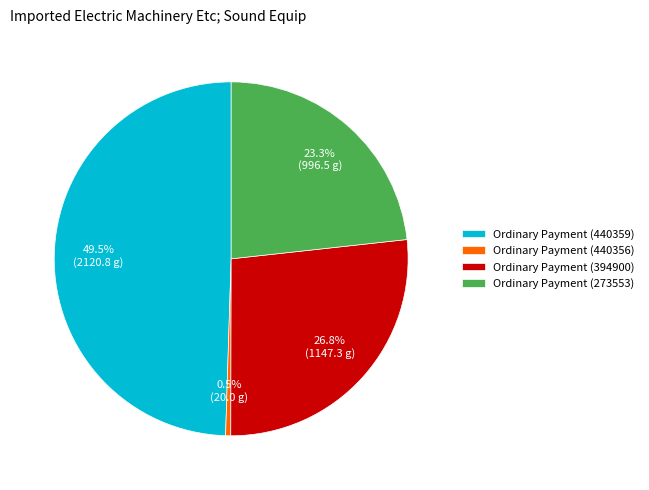

Rank the categories by value from lowest to highest.

Ordinary Payment (440356), Ordinary Payment (273553), Ordinary Payment (394900), Ordinary Payment (440359)